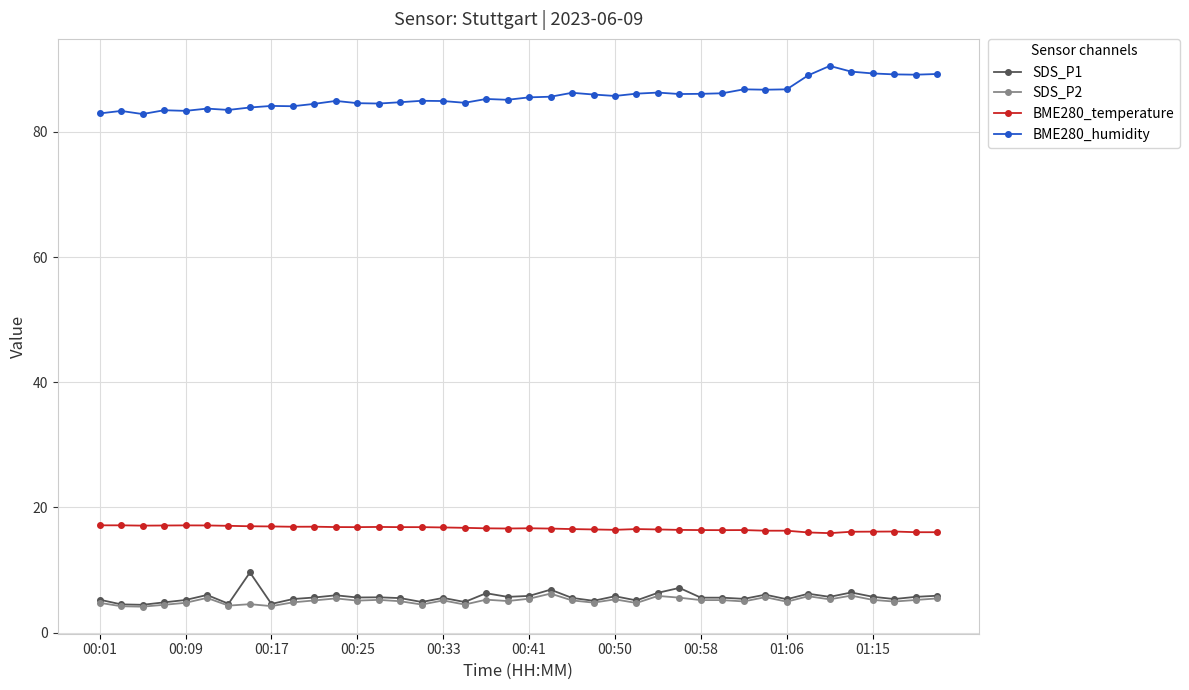

True or false: BME280_temperature has more than 0 interior local peaks.

True